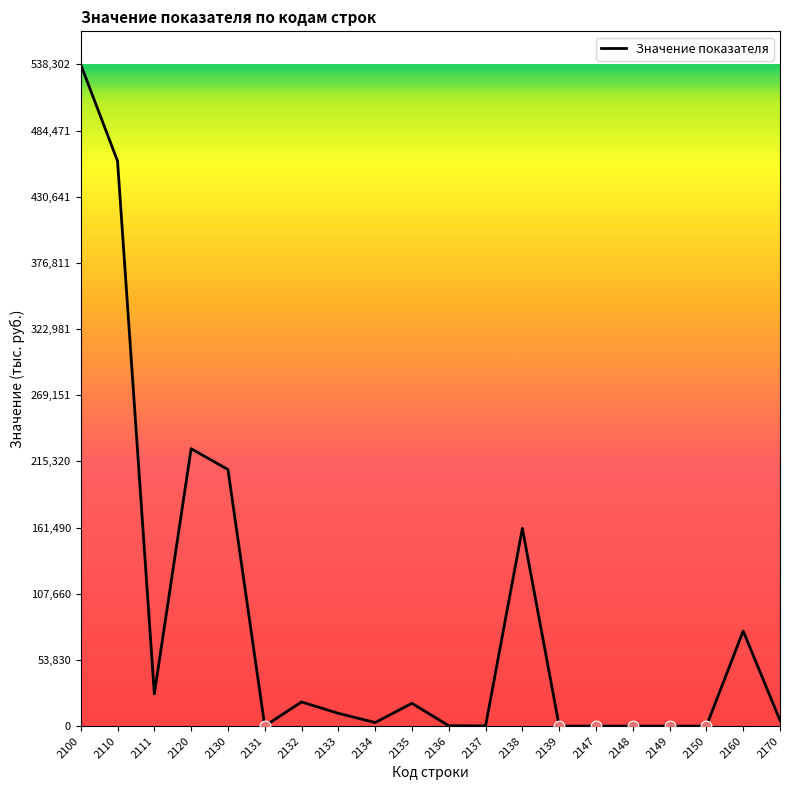

Between 2148 and 2135, which is larger?

2135